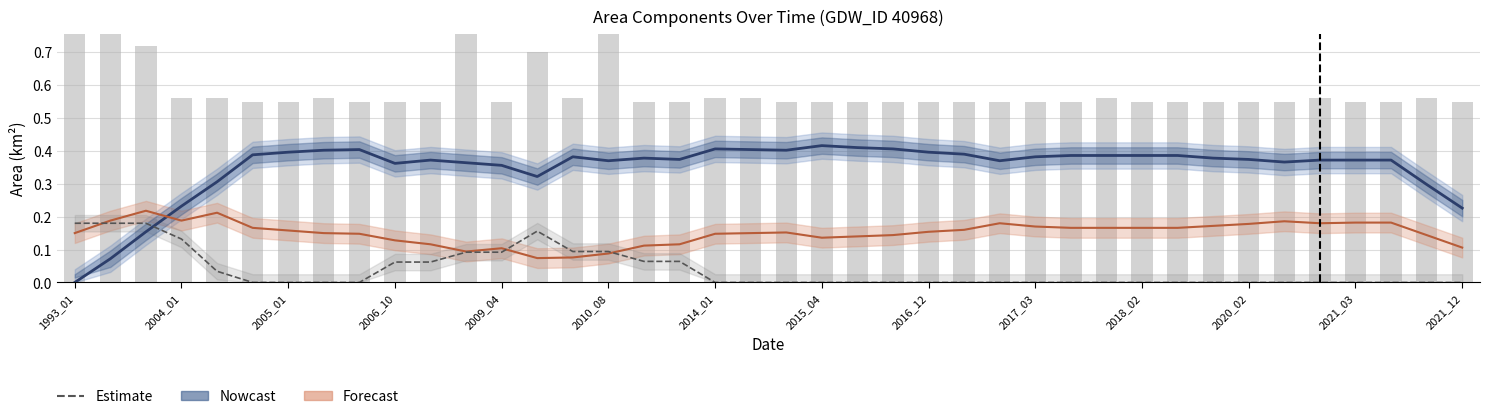

What value does the Forecast series have at 34?

0.2